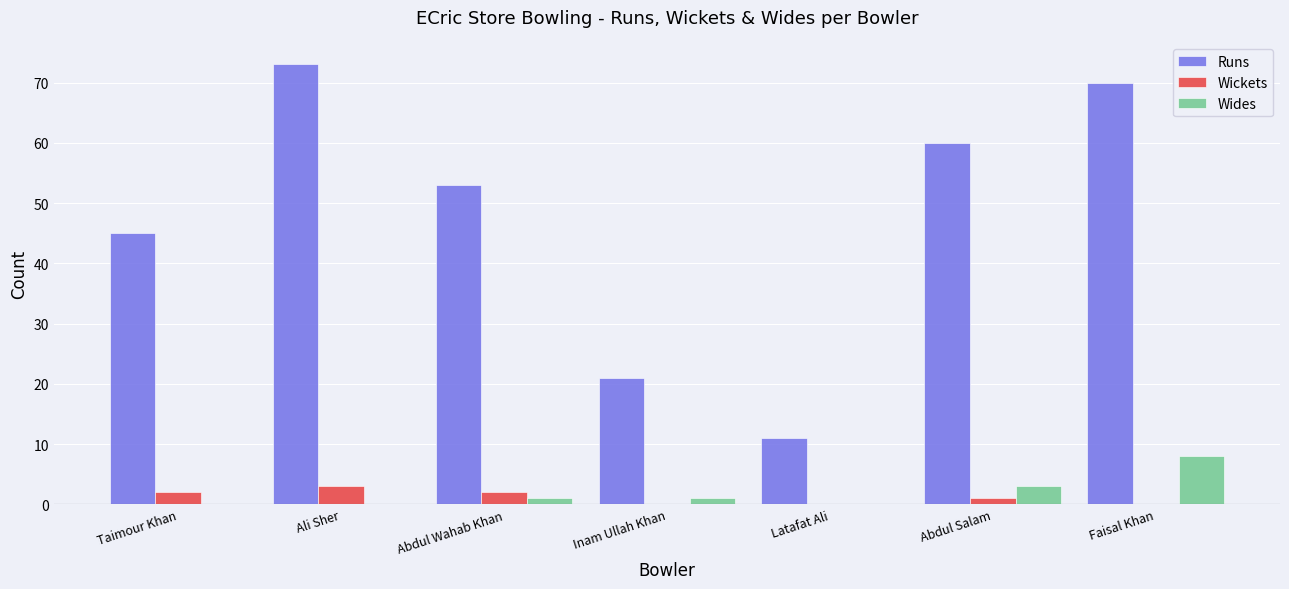

Reading left to right, transcribe all the data shown in this chart.

Runs: 45	73	53	21	11	60	70
Wickets: 2	3	2	0	0	1	0
Wides: 0	0	1	1	0	3	8